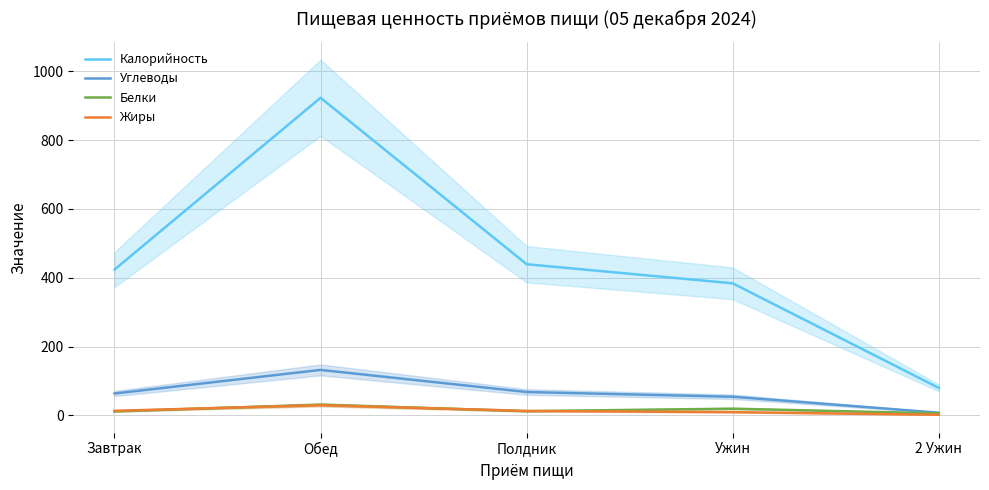

At which label does Белки reach its minimum?

2 Ужин